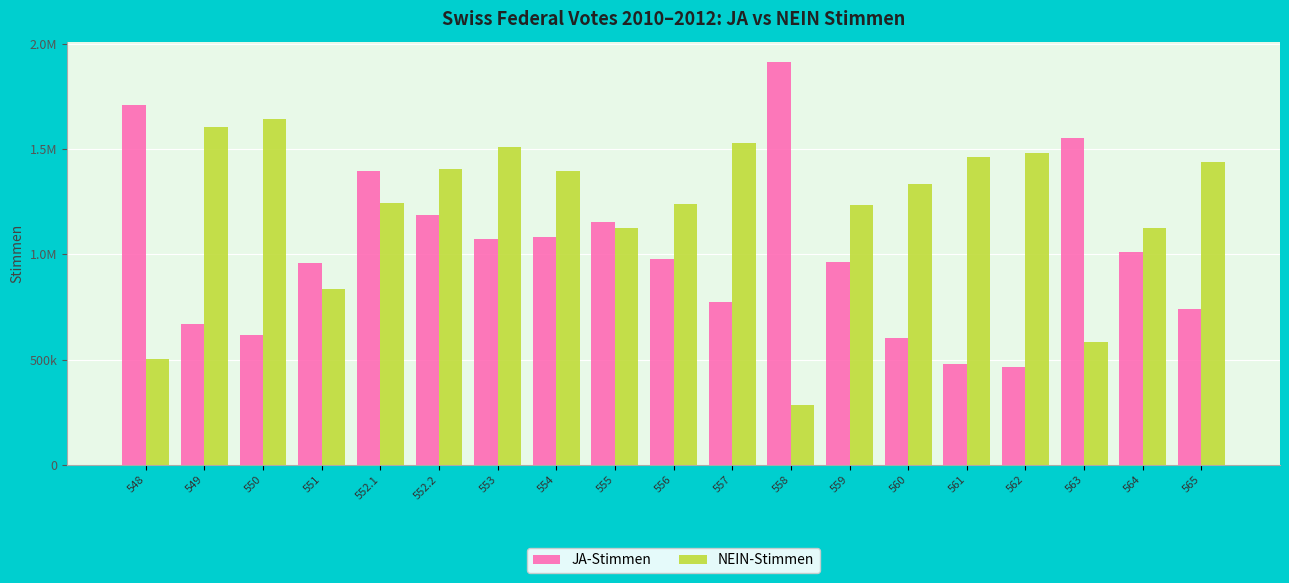

Reading left to right, transcribe all the data shown in this chart.

JA-Stimmen: 1708488	671731	617209	958913	1397923	1189269	1073229	1083312	1152598	980273	771717	1916182	966633	601449	480173	466862	1552045	1014016	741205
NEIN-Stimmen: 504167	1605141	1646369	836101	1243942	1407830	1510589	1395812	1123802	1237825	1531986	284108	1234222	1332839	1462659	1482667	583231	1125495	1437985